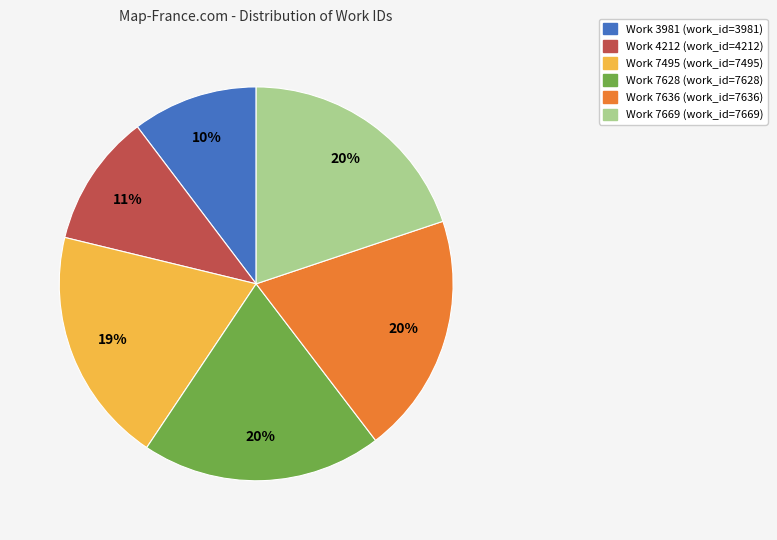

Which slice is the smallest?

Work 3981